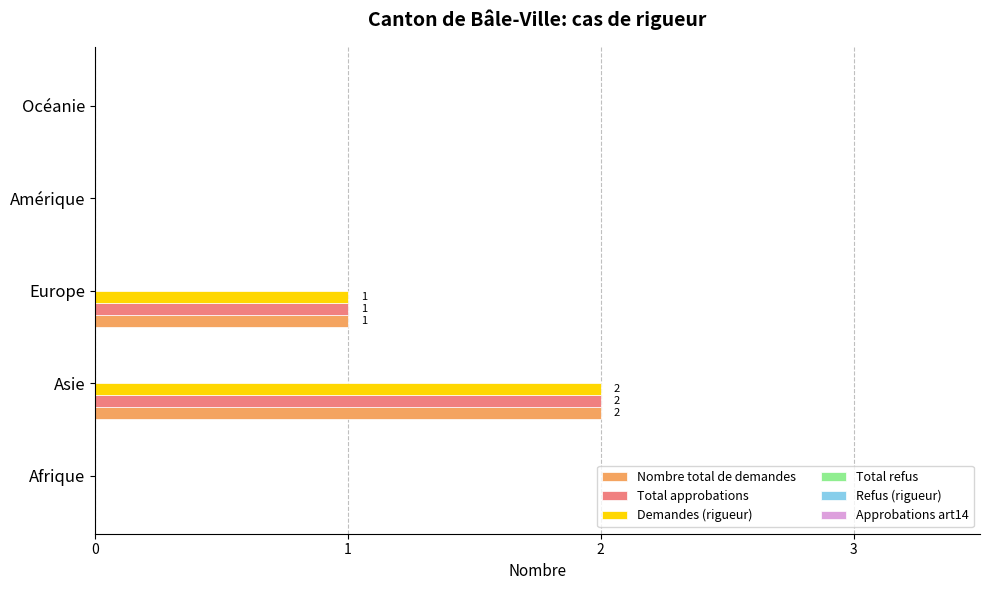

Is the value of Total approbations at Europe greater than the value of Demandes (rigueur) at Océanie?

Yes